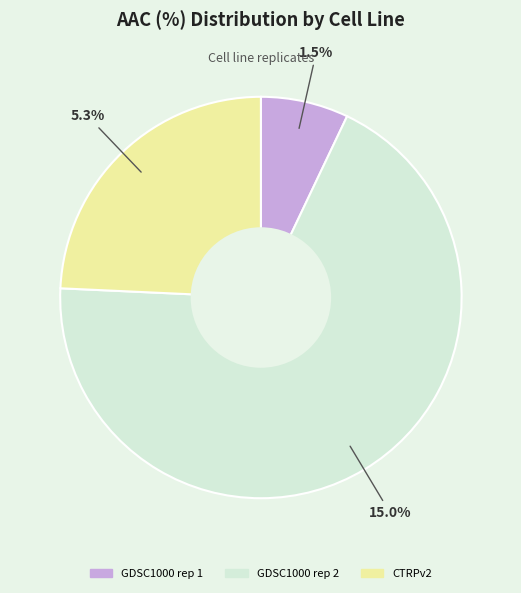

Rank the categories by value from highest to lowest.

GDSC1000 rep 2, CTRPv2, GDSC1000 rep 1